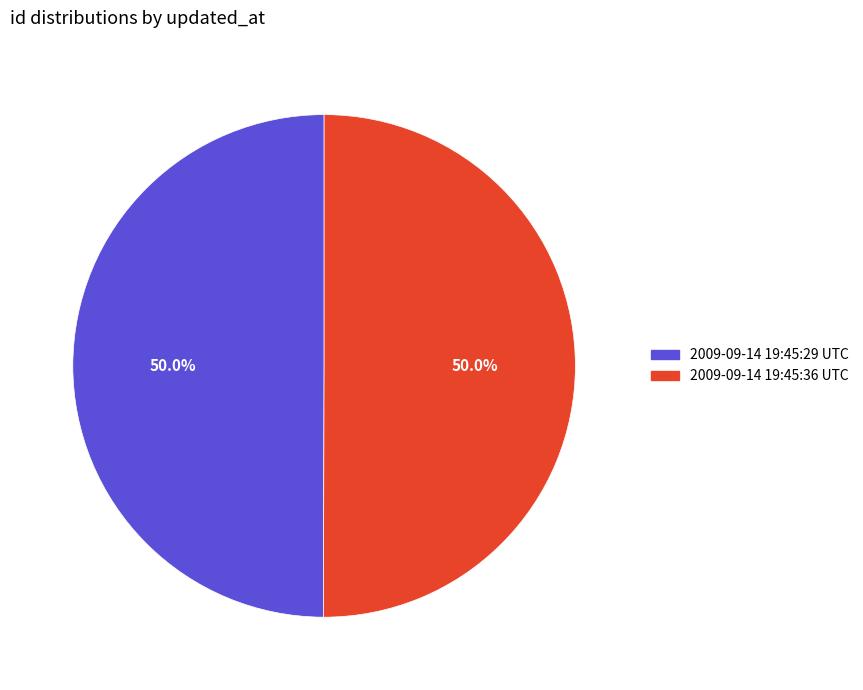

What is the ratio of the value at 2009-09-14 19:45:36 UTC to the value at 2009-09-14 19:45:29 UTC?

1.0